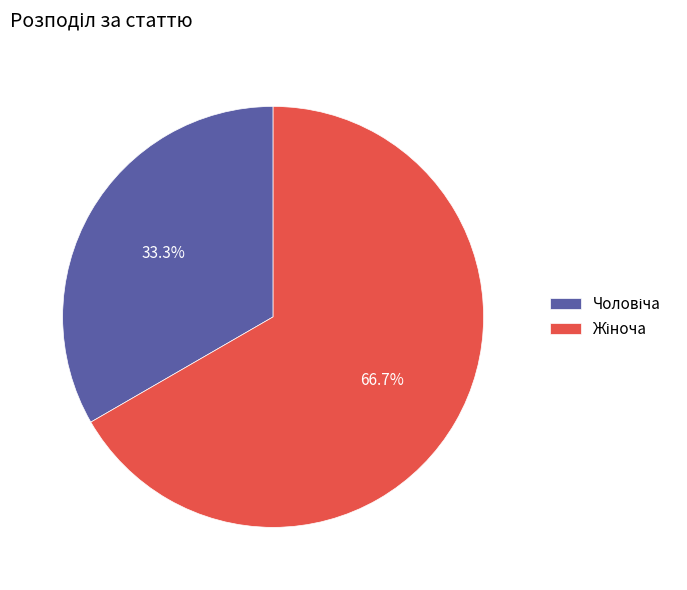

What percentage do Чоловіча and Жіноча together represent?

100.0%